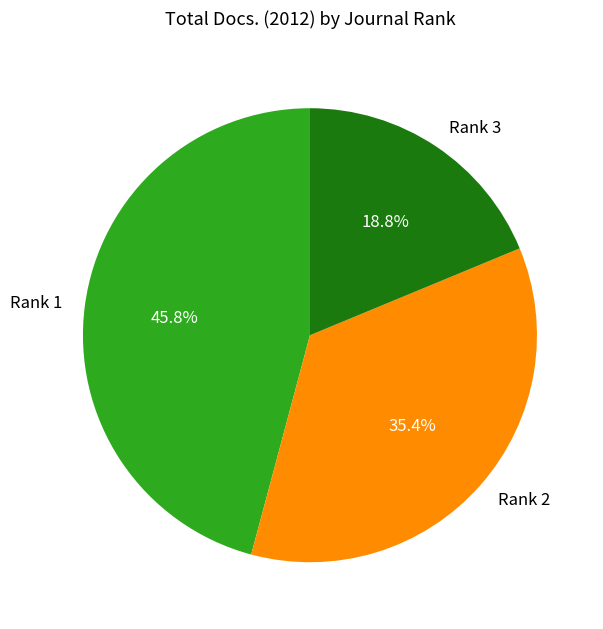

Count the number of slices in the pie.

3